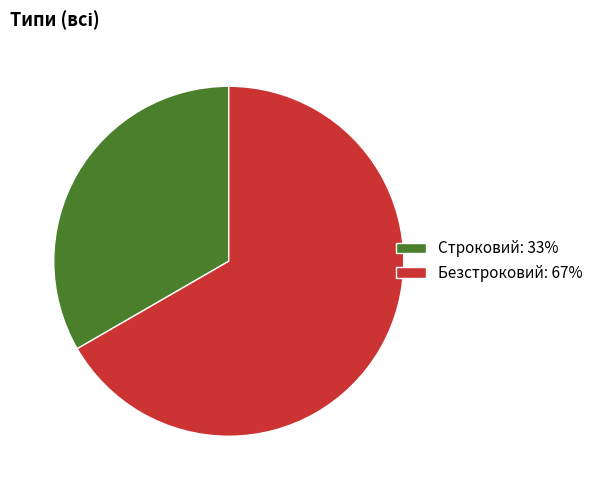

Count the number of slices in the pie.

2